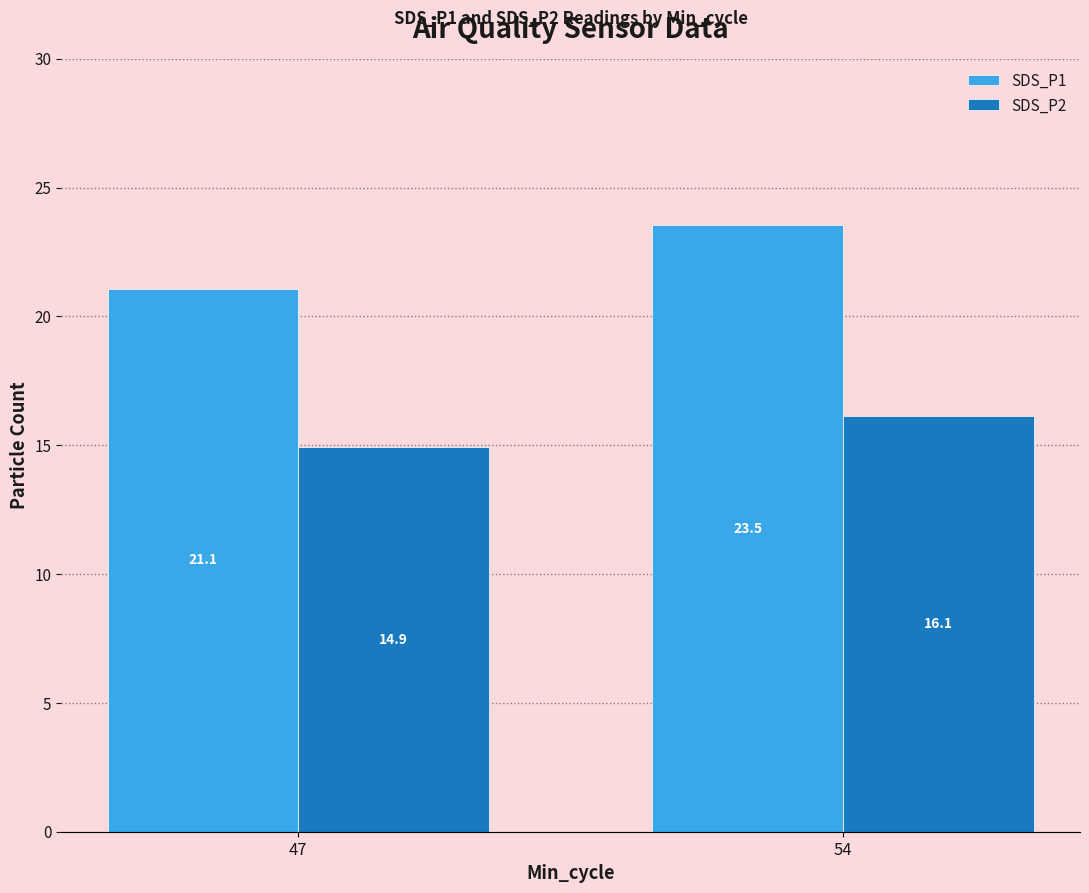

How many bars are there in total?

4